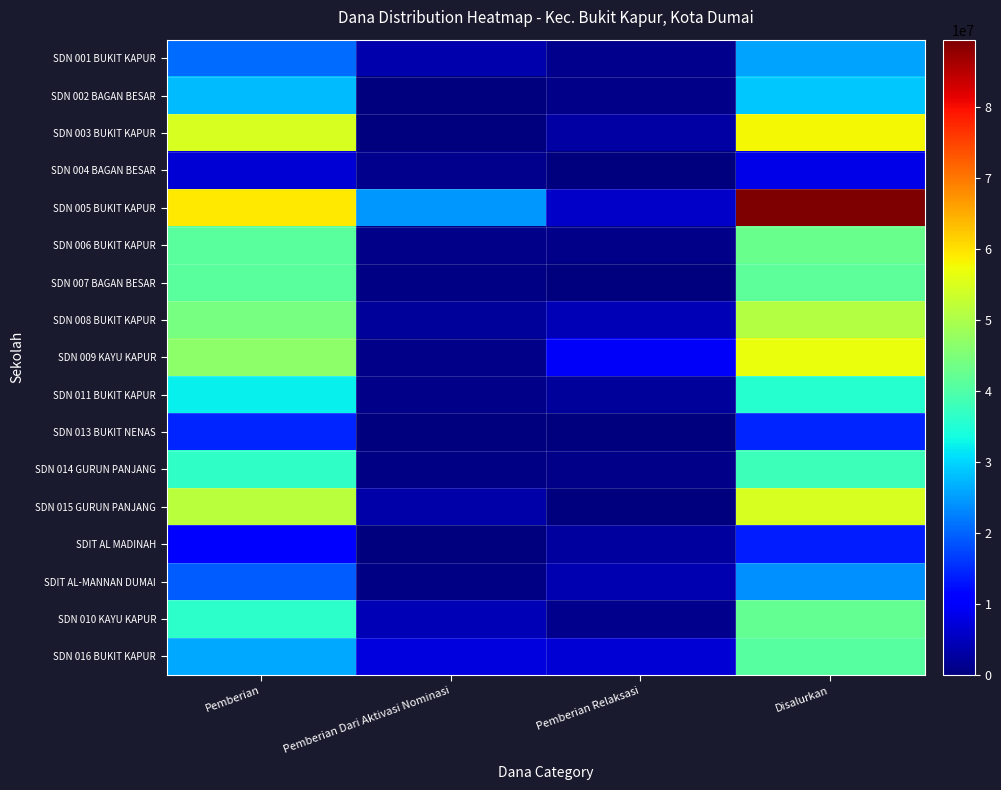

What is the difference between the highest and lowest values at Pemberian?

52425000